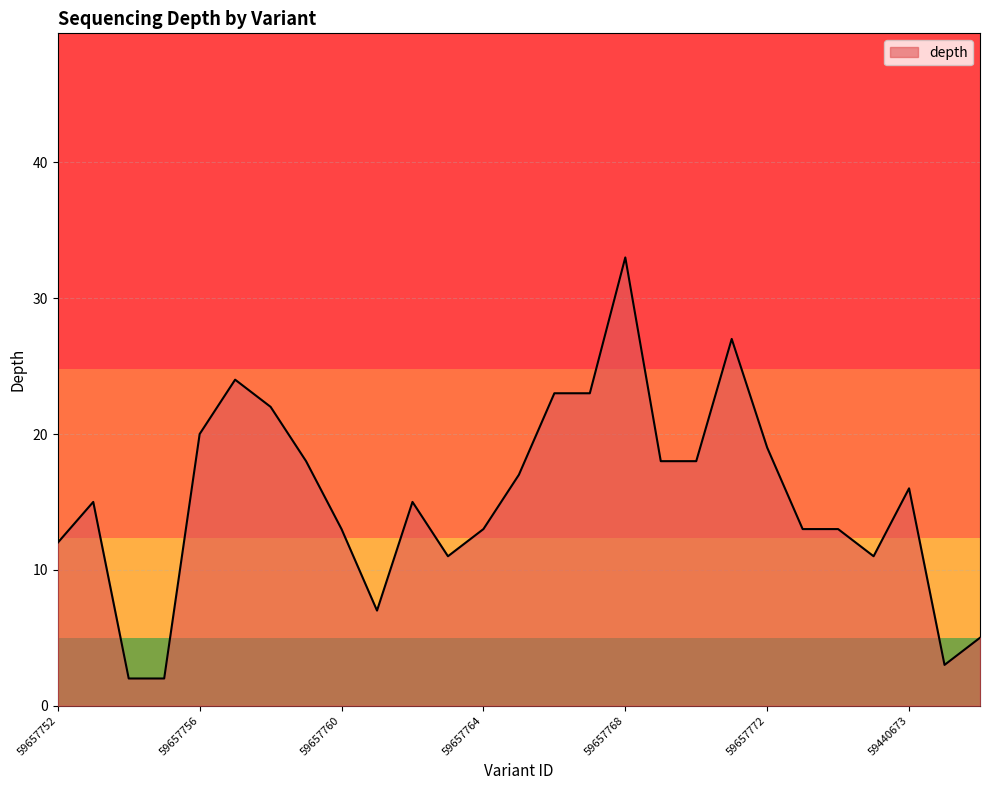

What is the greatest value displayed?

33